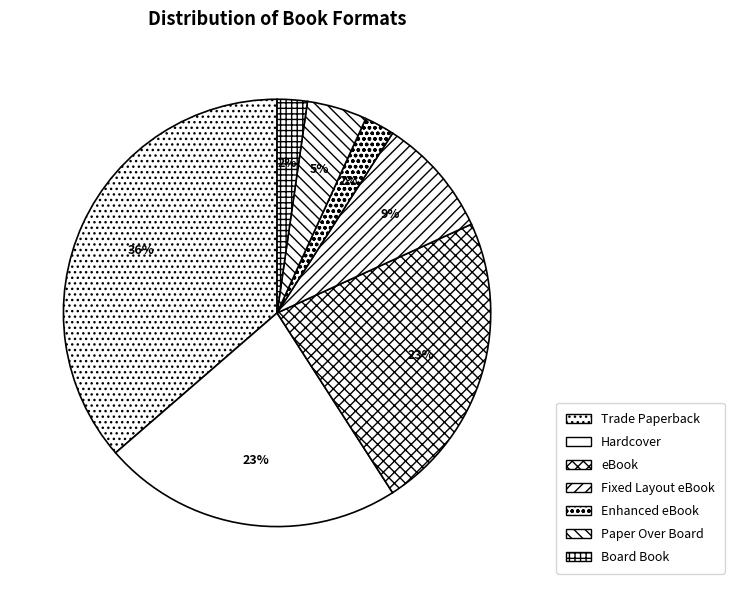

Rank the categories by value from lowest to highest.

Enhanced eBook, Board Book, Paper Over Board, Fixed Layout eBook, Hardcover, eBook, Trade Paperback